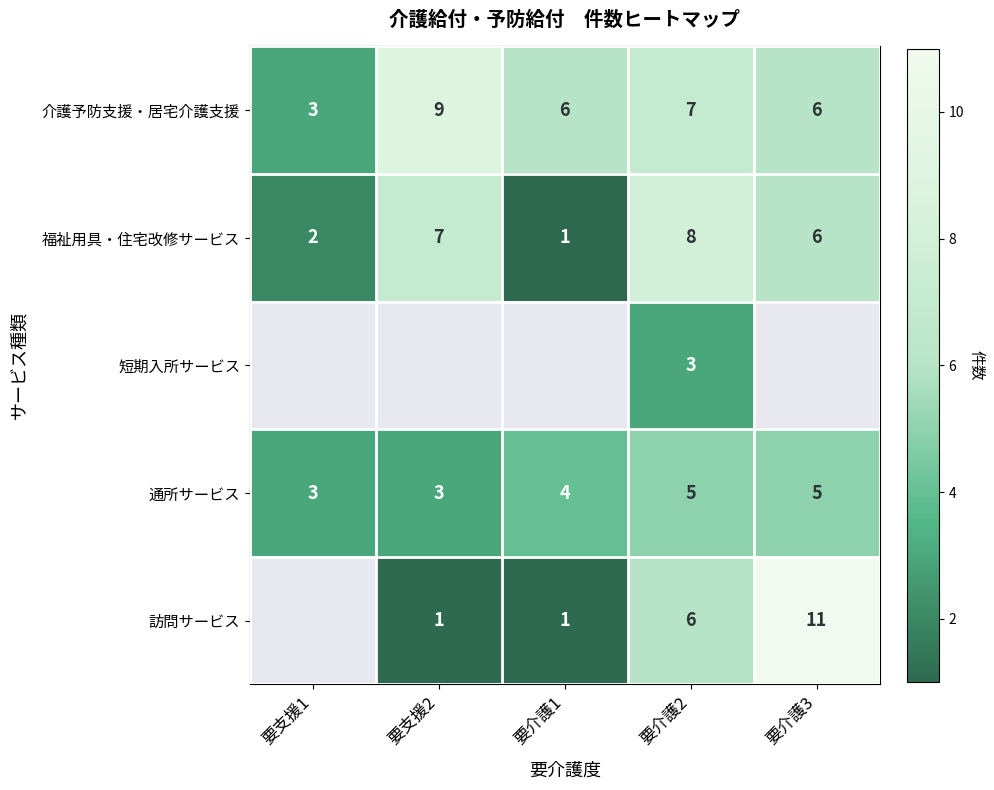

What is the maximum value for 福祉用具・住宅改修サービス?

8